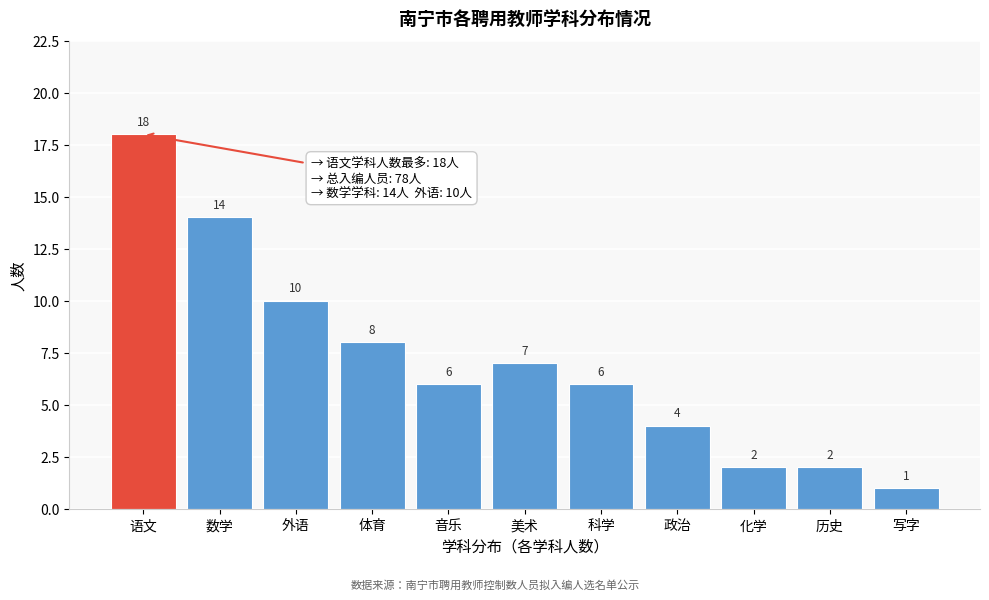

Reading left to right, list all the values displayed in this chart.

18	14	10	8	6	7	6	4	2	2	1